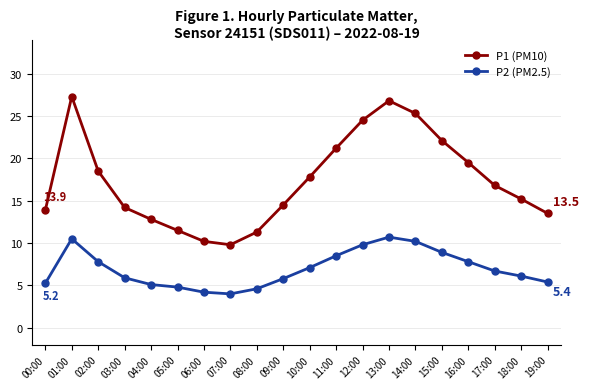

True or false: P1 (PM10) and P2 (PM2.5) intersect in this chart.

False